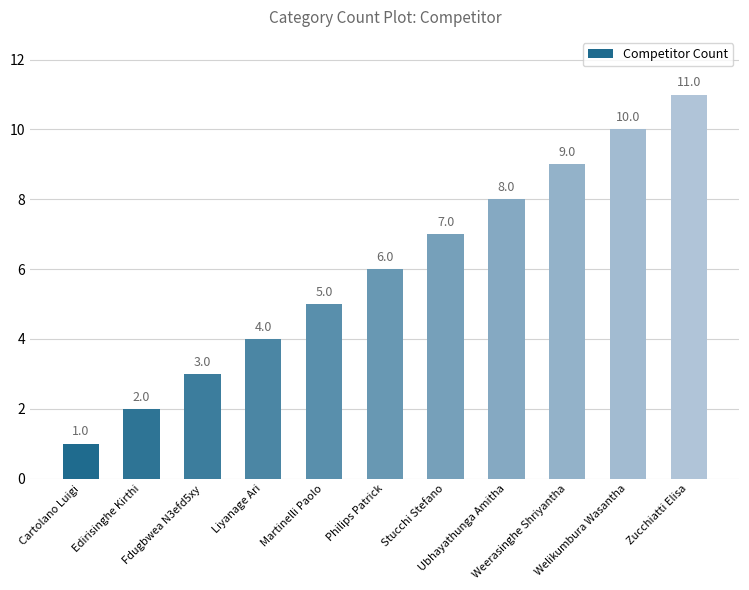

What is the change in value from Weerasinghe Shriyantha to Welikumbura Wasantha?

+1